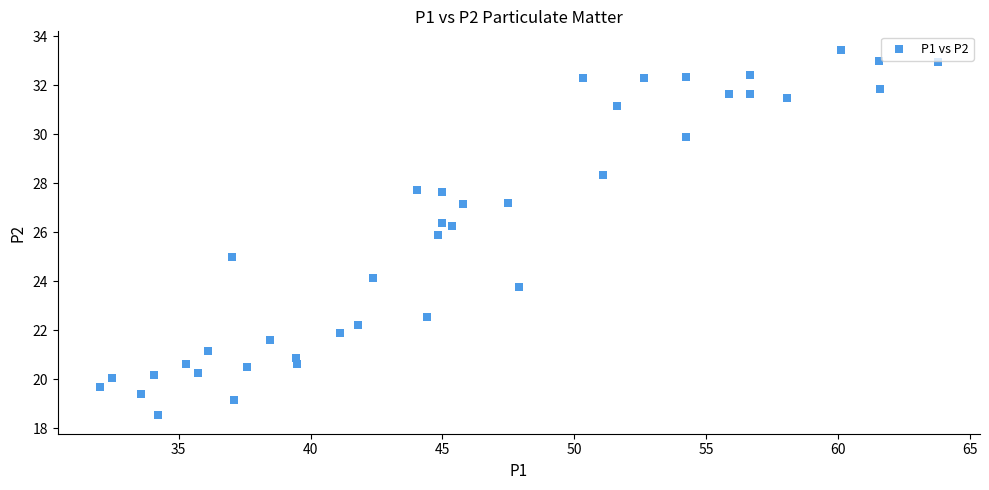

What is the range of Y values (max minus min)?

14.9